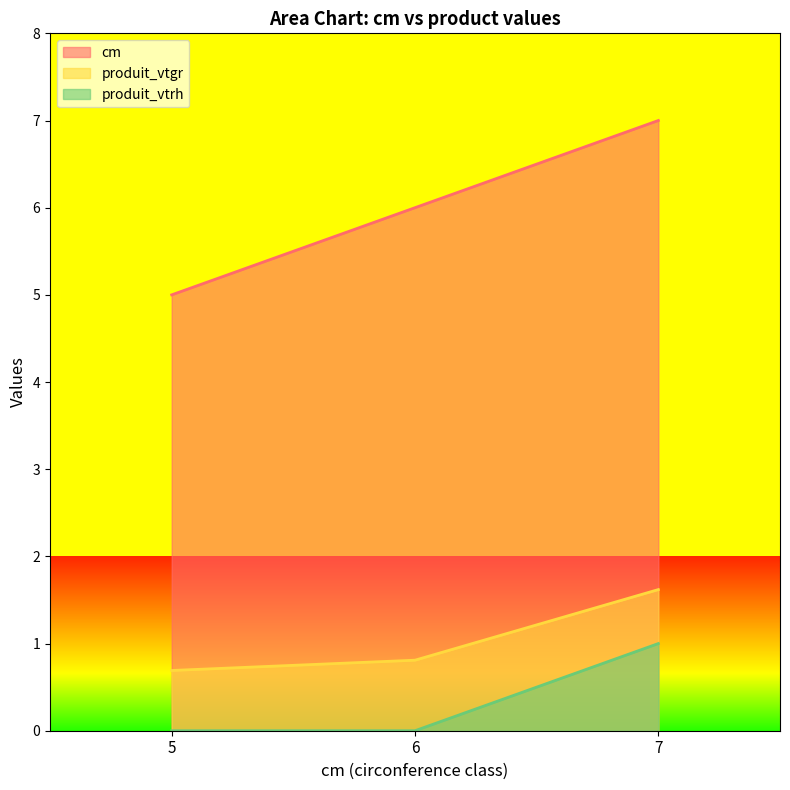

Which series has the largest total across all categories?

cm